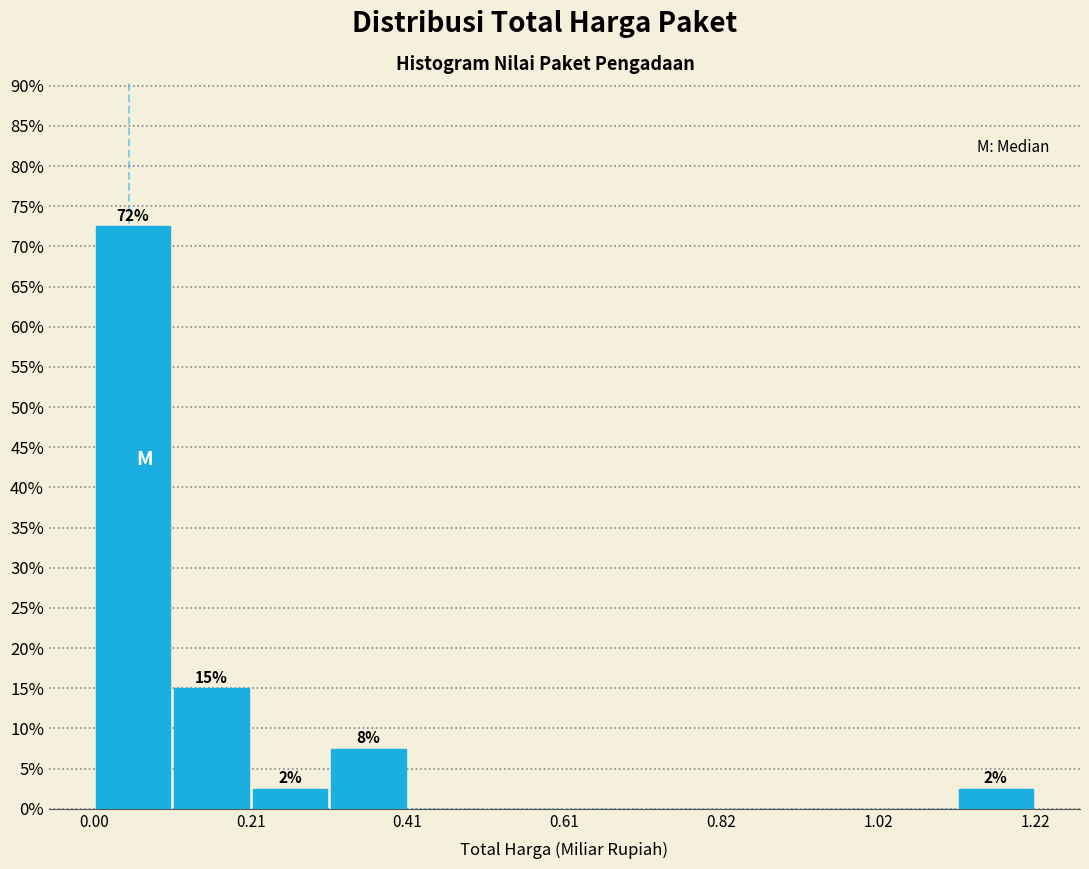

Read against the x-axis, roughly where is the centre of the tallest bar?

0.05